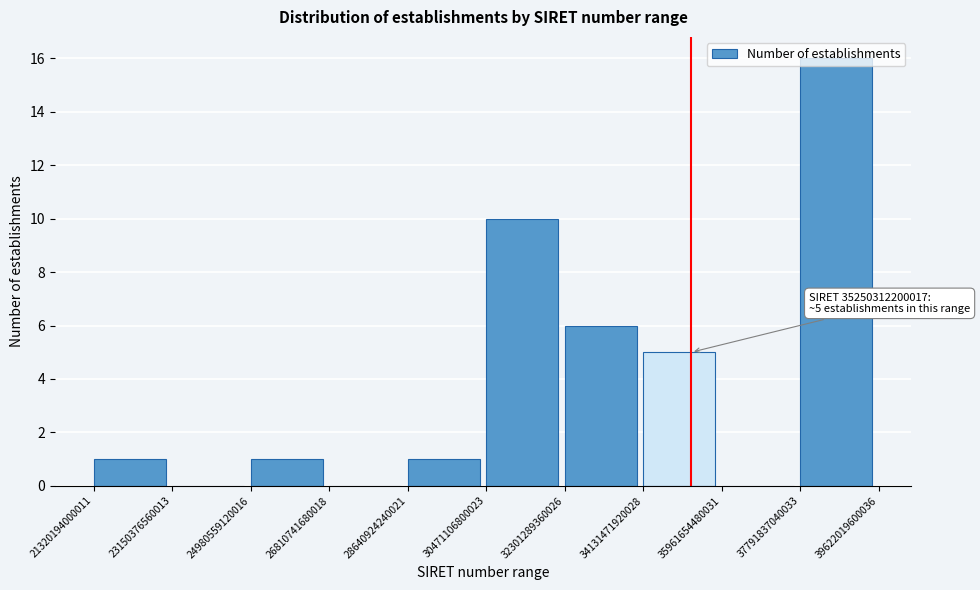

Which range on the x-axis has the tallest bar?

37791837040033 to 39622019600036